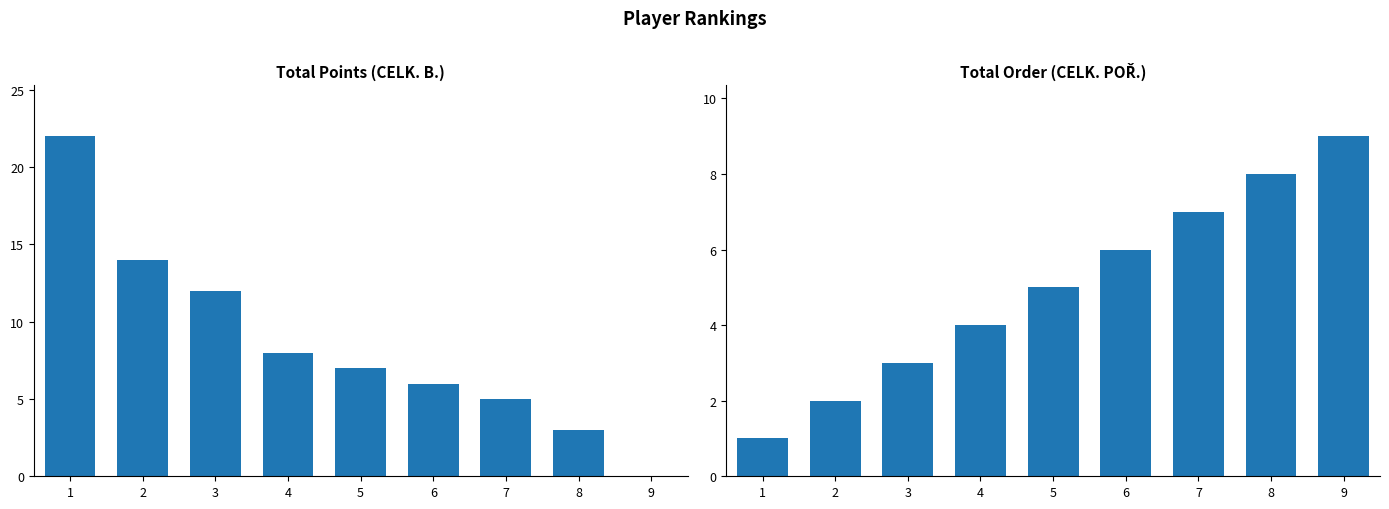

At how many categories does at least one series exceed 3?

9